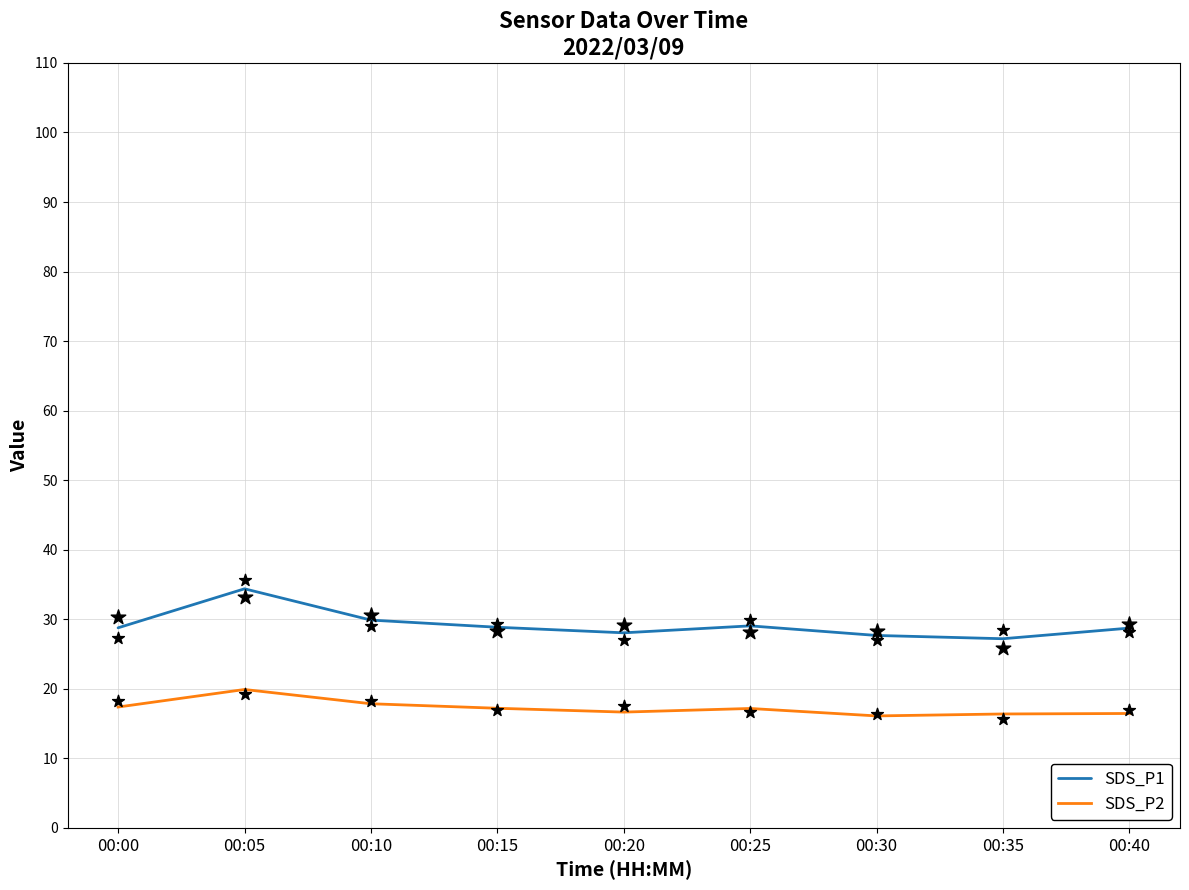

Is the value of SDS_P1 at 00:35 greater than the value of SDS_P2 at 00:00?

Yes